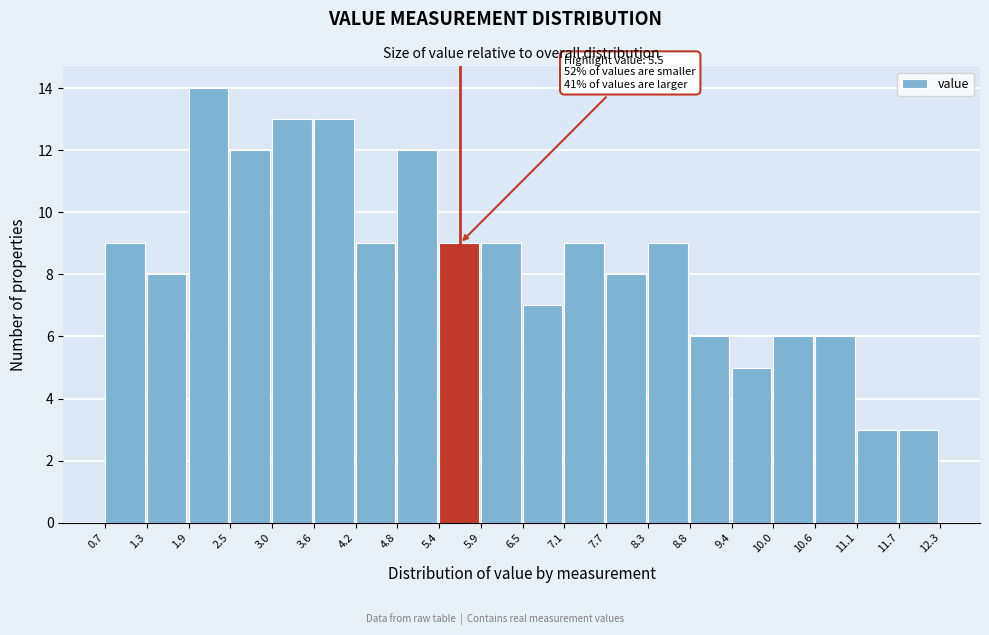

Which range on the x-axis has the tallest bar?

1.9 to 2.5